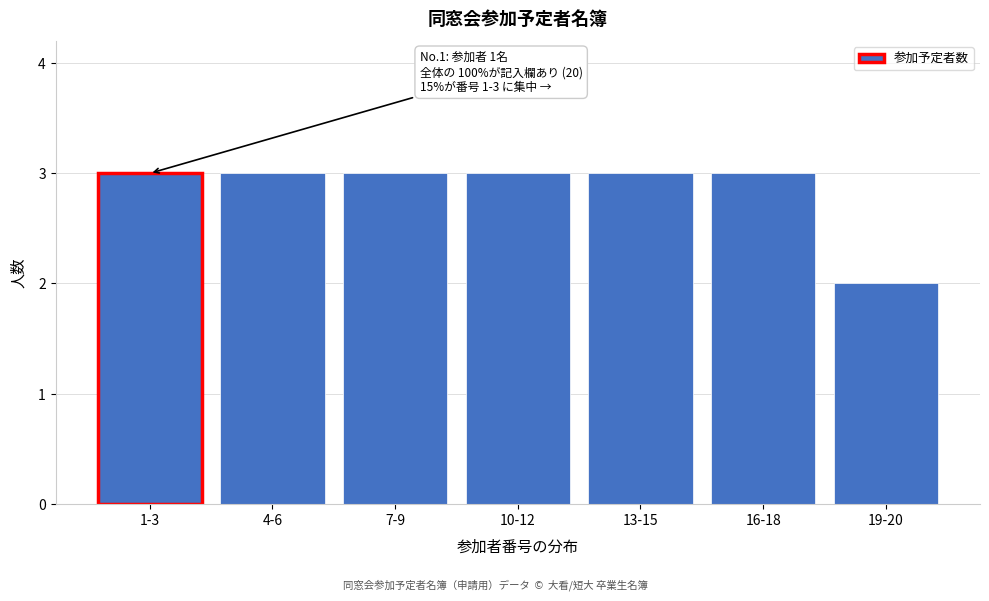

Reading left to right, list all the values displayed in this chart.

3	3	3	3	3	3	2